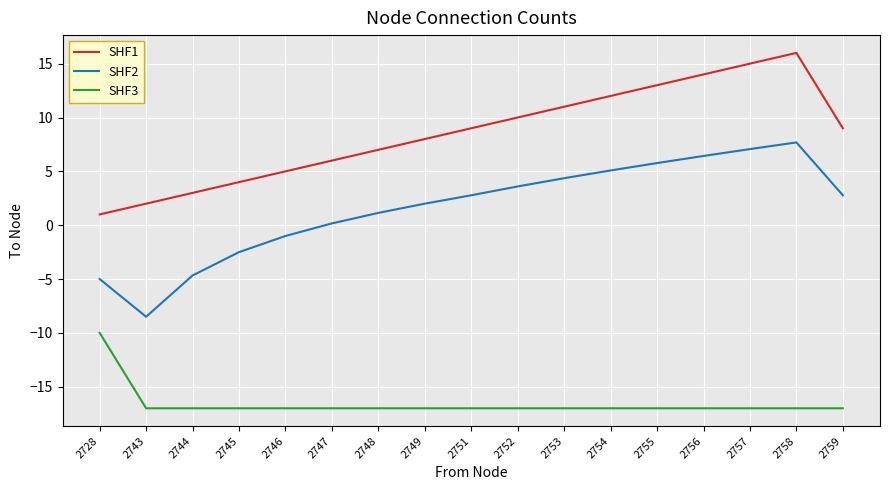

What is the difference between the highest and lowest values at 2749?

25.0